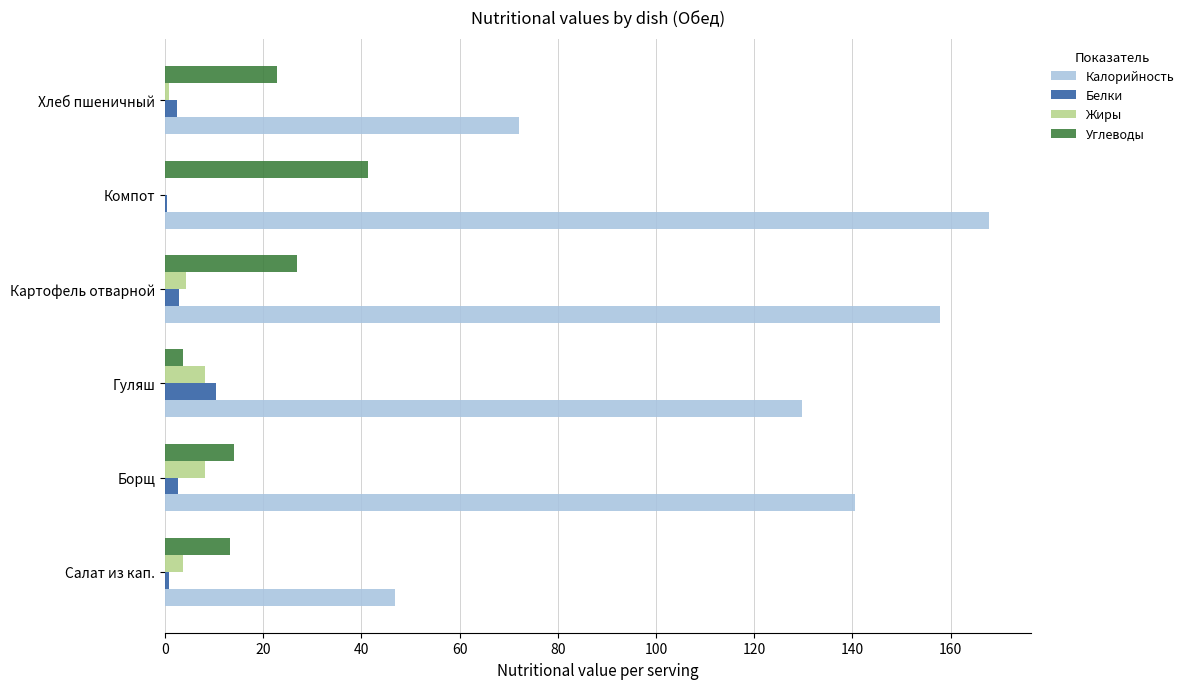

Which series has the largest total across all categories?

Калорийность